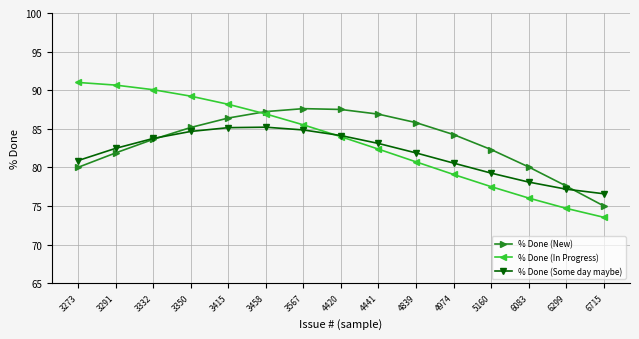

What is the value of the % Done (New) point at the 10th from the left?

85.8